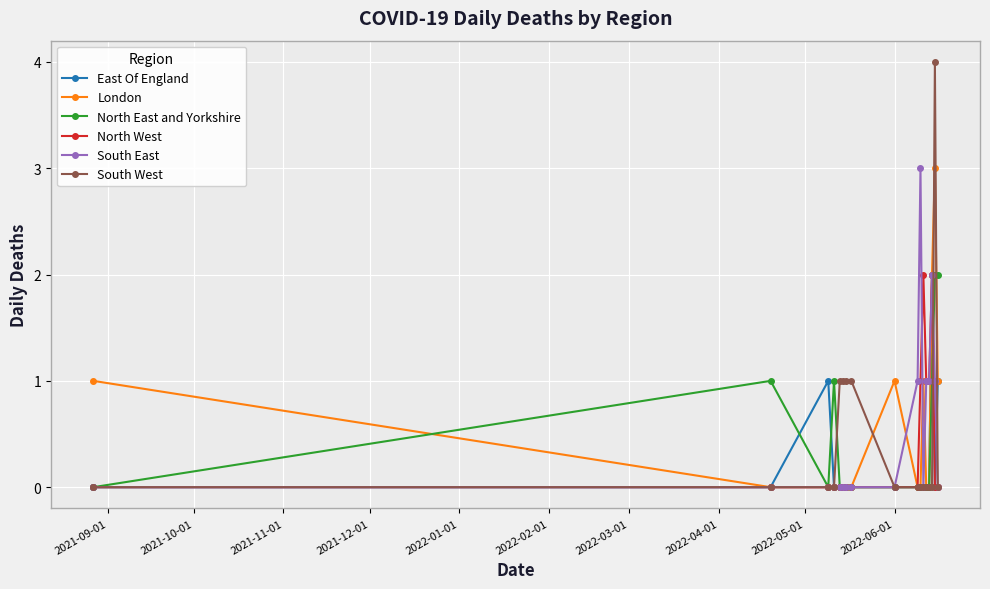

At how many categories does at least one series exceed 0?

17